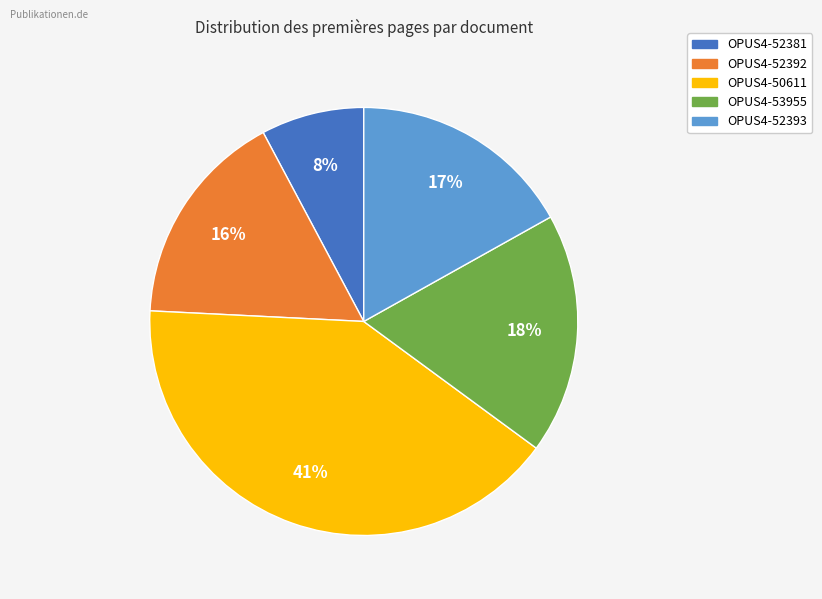

Approximately how many times larger is the value at OPUS4-52393 compared to OPUS4-53955?

0.9